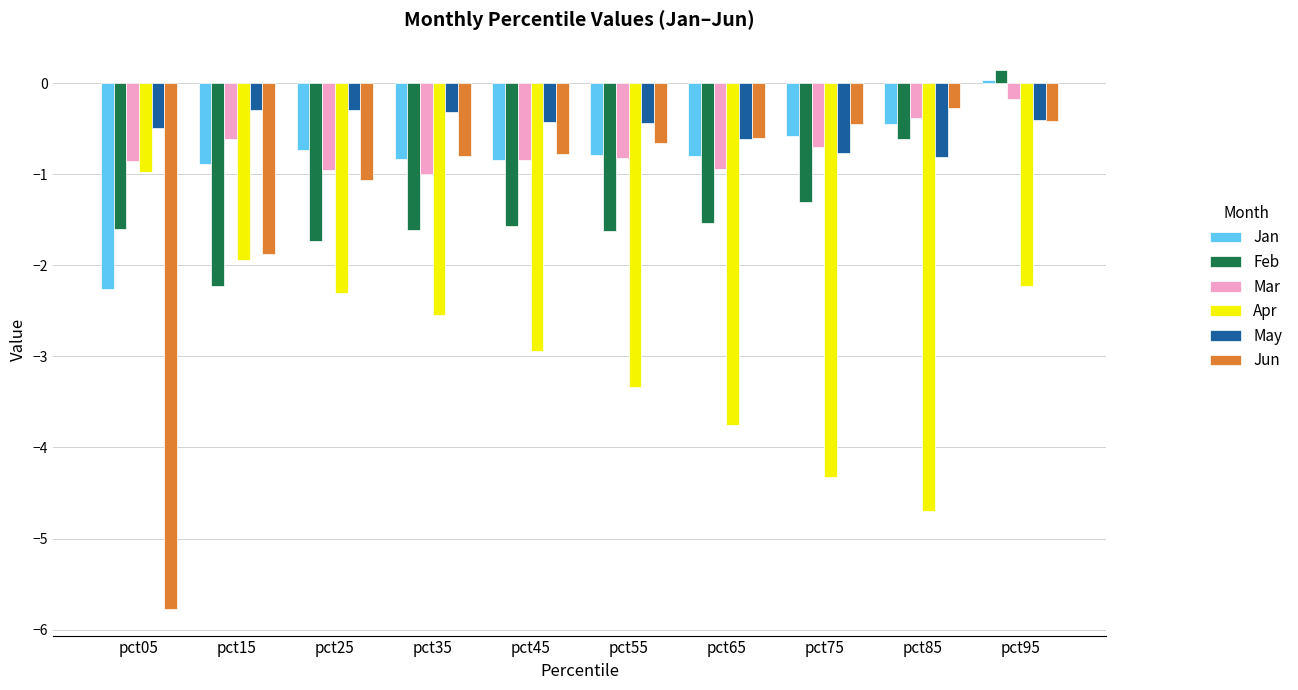

Which series has the largest range (max minus min)?

Jun